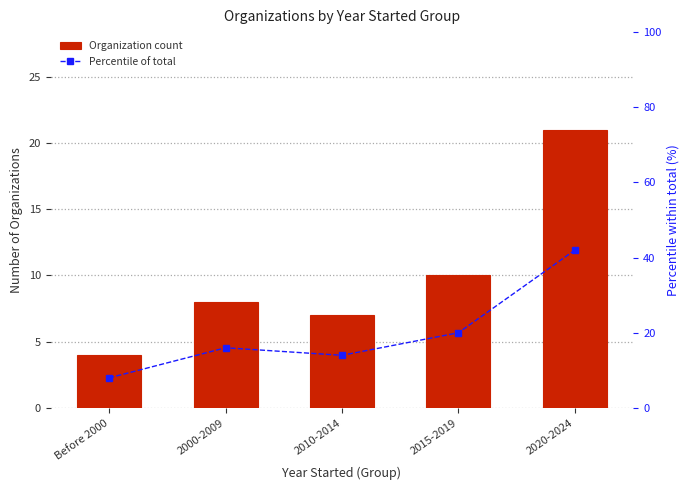

At which label does Percentile of total first exceed 16?

2015-2019